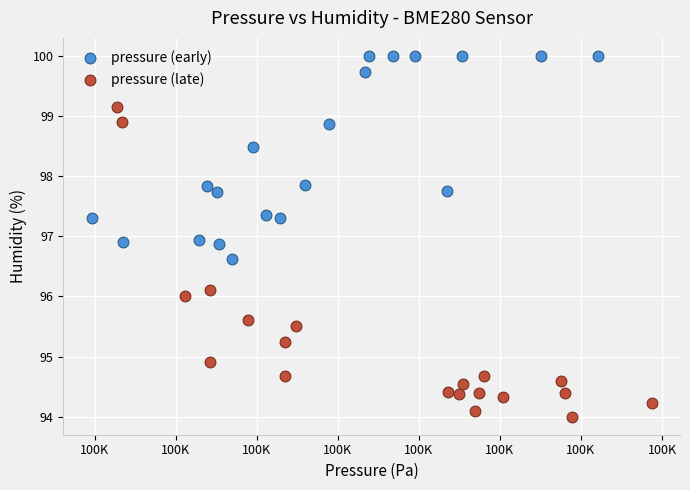

What are all the series names shown in the legend?

pressure (early), pressure (late)